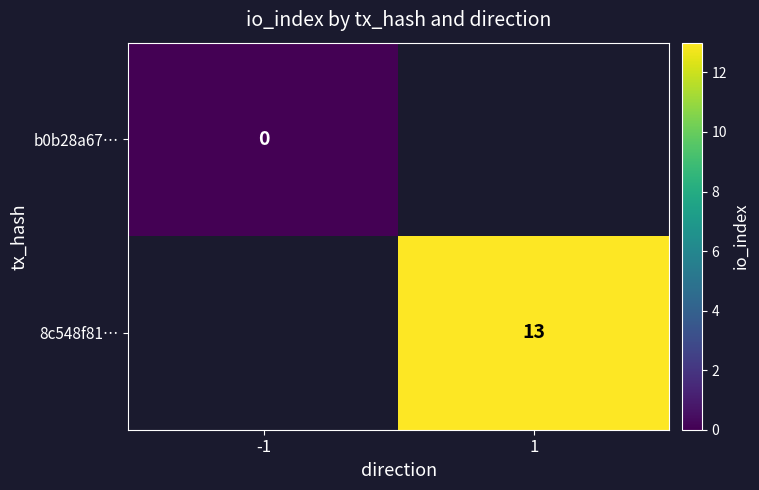

Is the value of 8c548f81… at 1 greater than the value of b0b28a67… at -1?

Yes